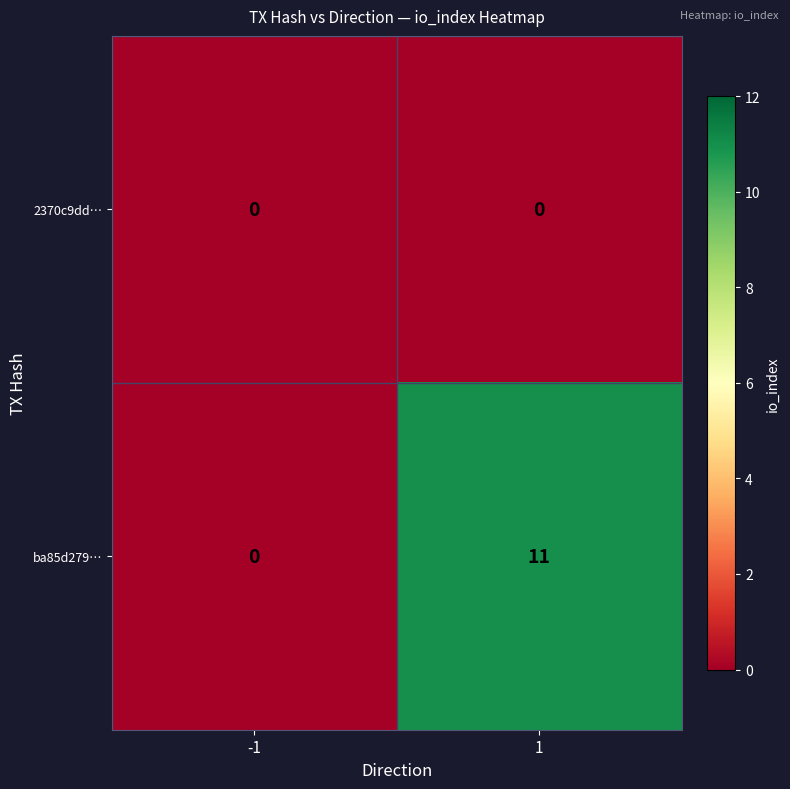

What is the greatest value displayed?

11